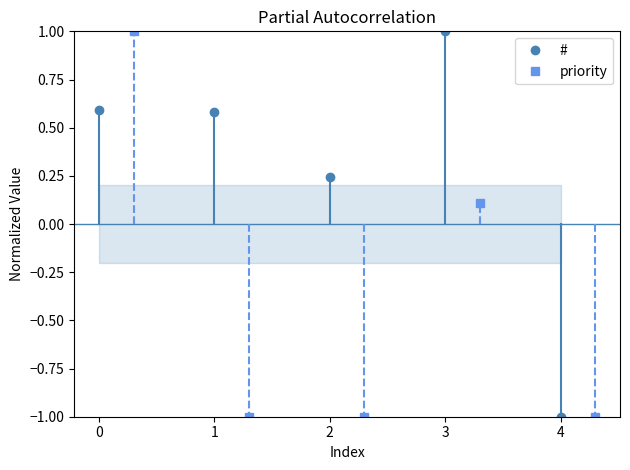

True or false: # and priority cross at least once.

True